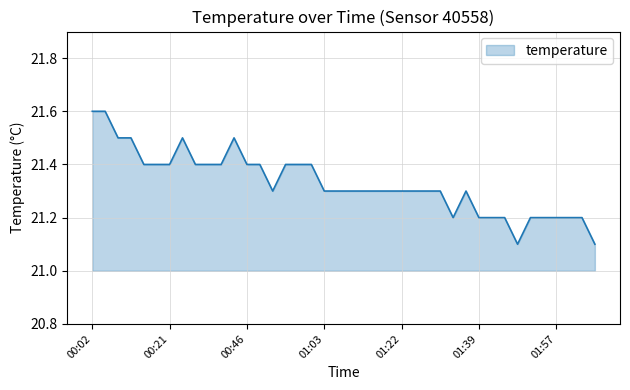

What is the difference between the maximum and minimum values?

0.5